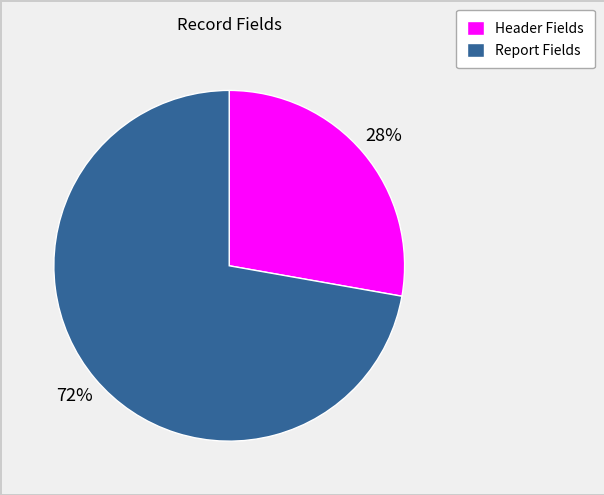

Is there any slice that represents more than half of the pie?

Yes